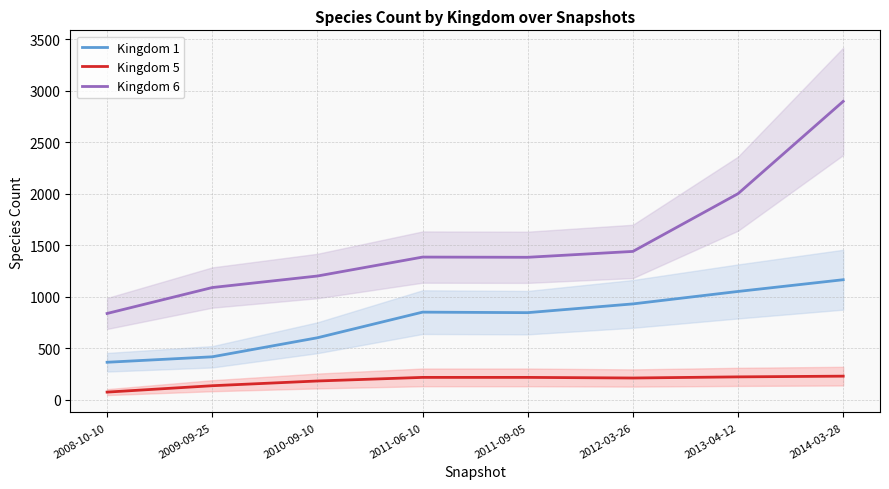

Which category has the lowest value in the Kingdom 1 series?

2008-10-10